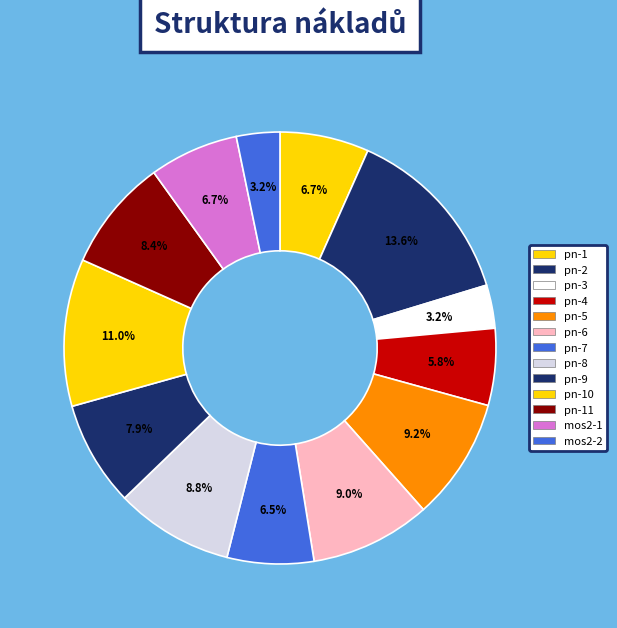

Count the number of slices in the pie.

13